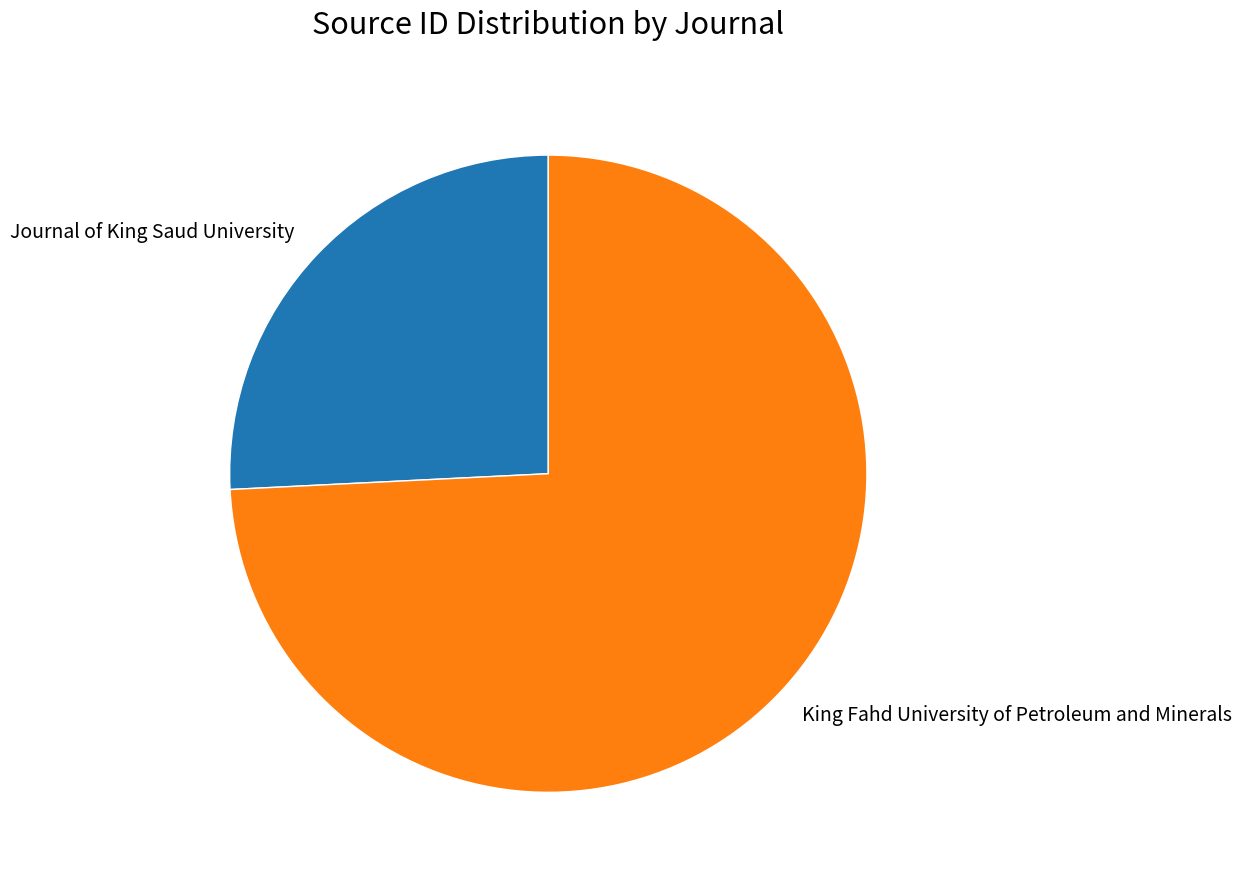

True or false: Journal of King Saud University accounts for 26% of the total.

True